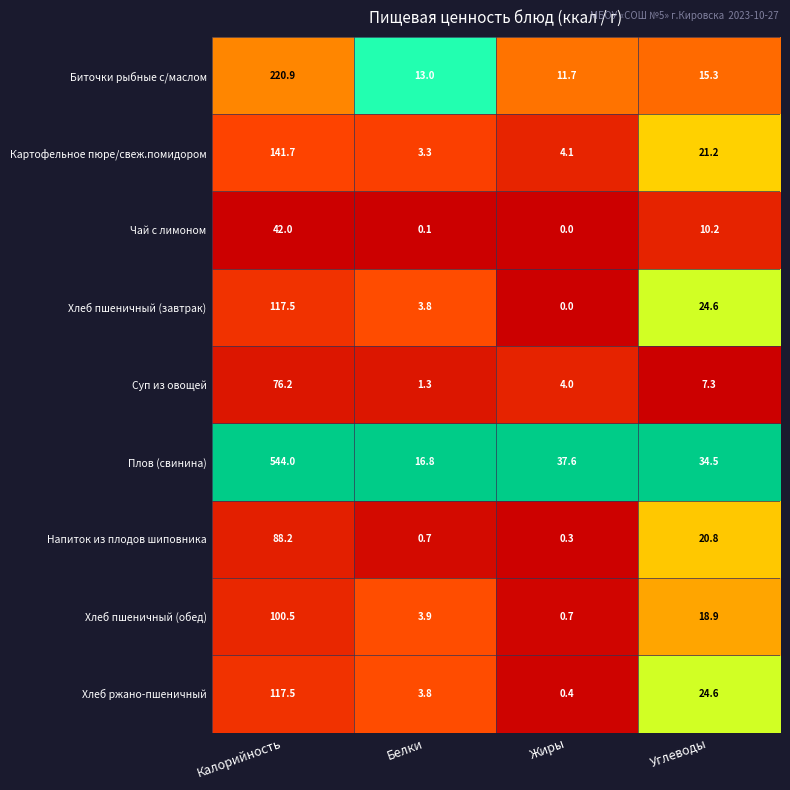

Is it true that Хлеб пшеничный (завтрак) equals 33.6 at Калорийность?

False